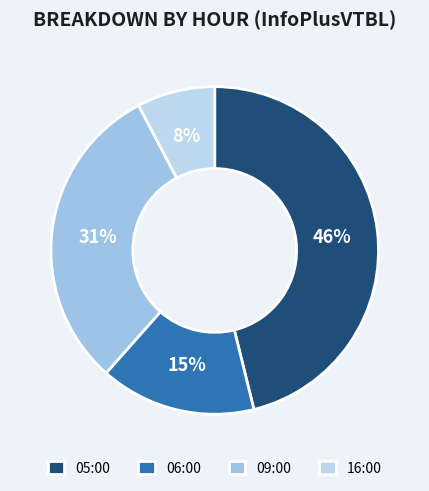

Which category has the smallest portion of the pie?

16:00